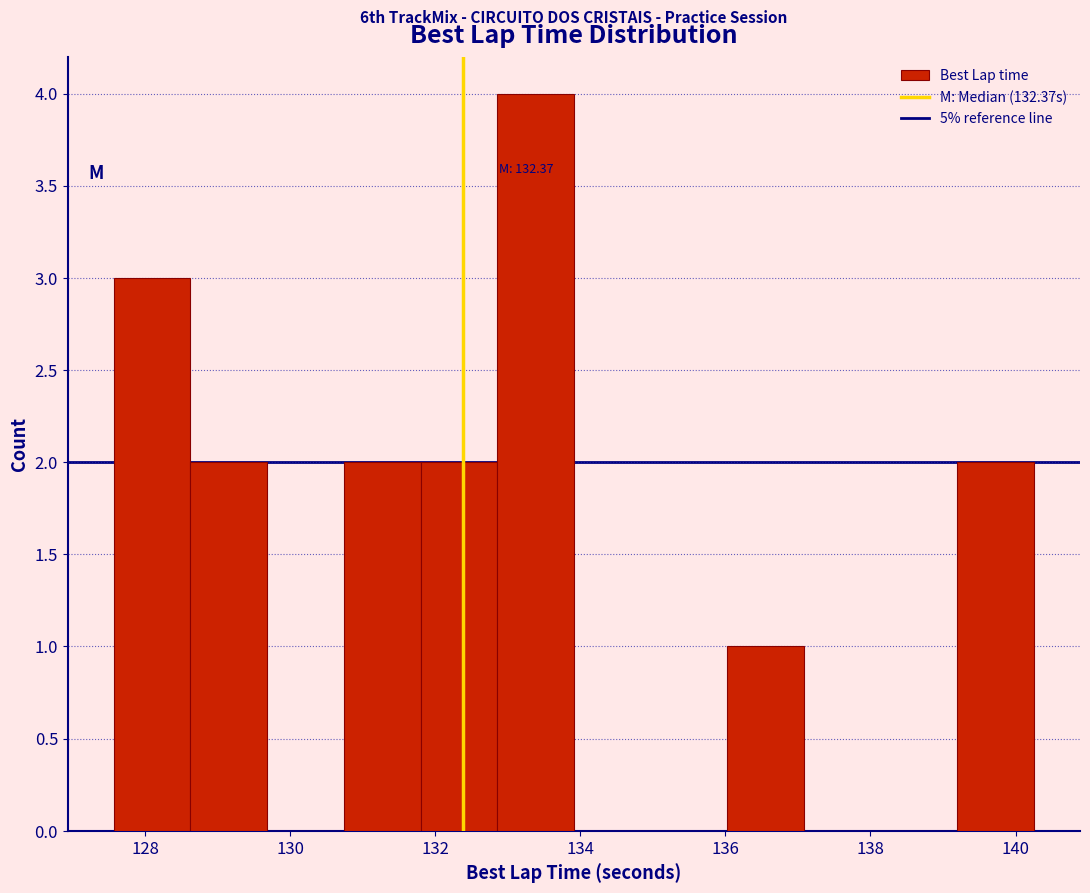

Over which range of the x-axis is the bar tallest?

132.8 to 134.0